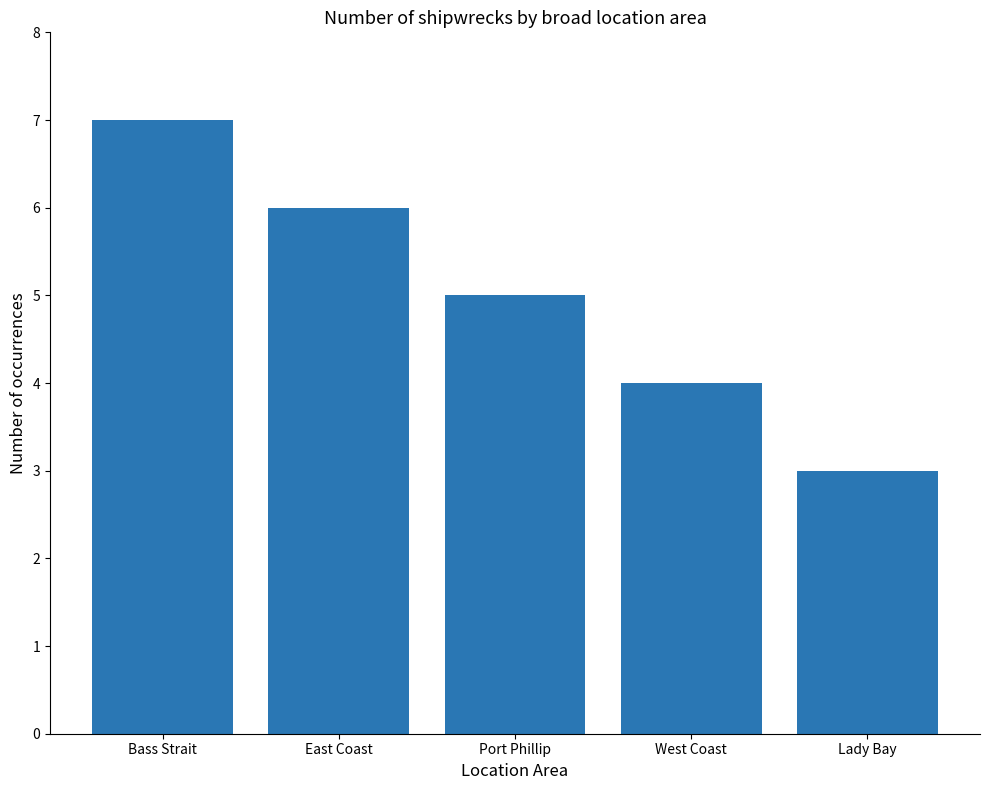

What is the label of the 4th bar from the right?

East Coast